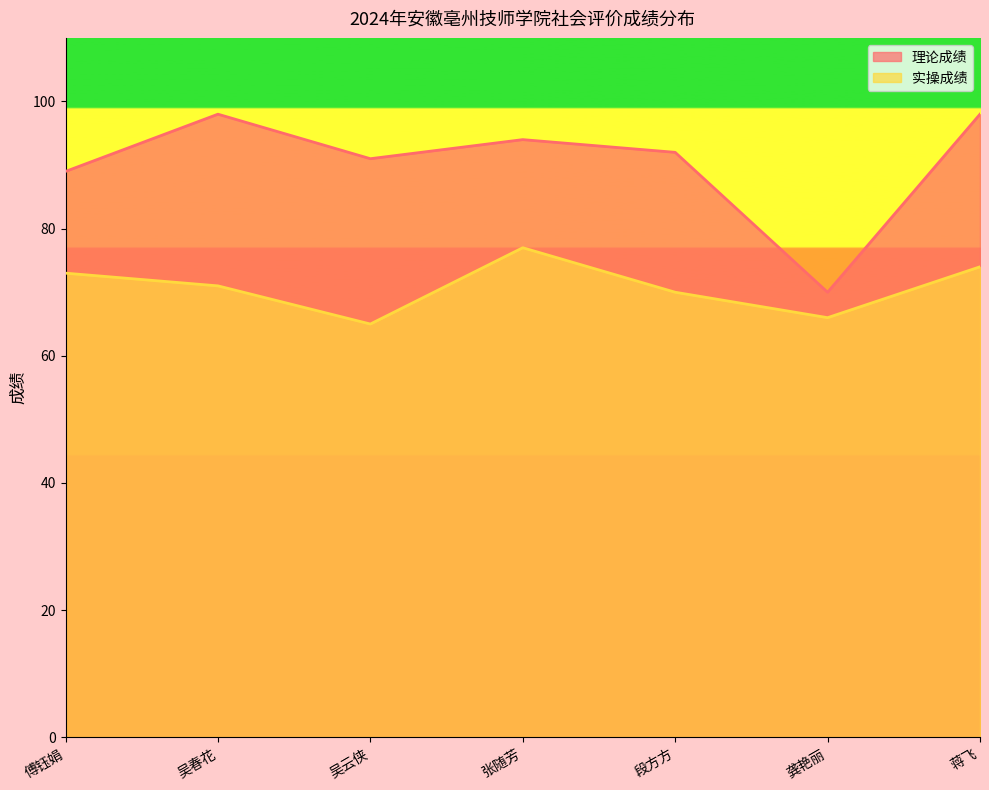

What is the sum of all 理论成绩 values?

632